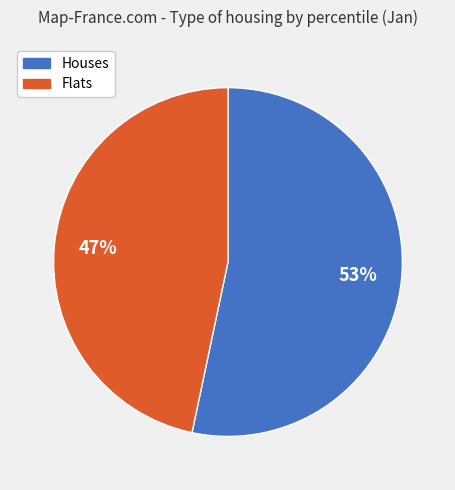

What is the largest slice in the pie chart?

Houses